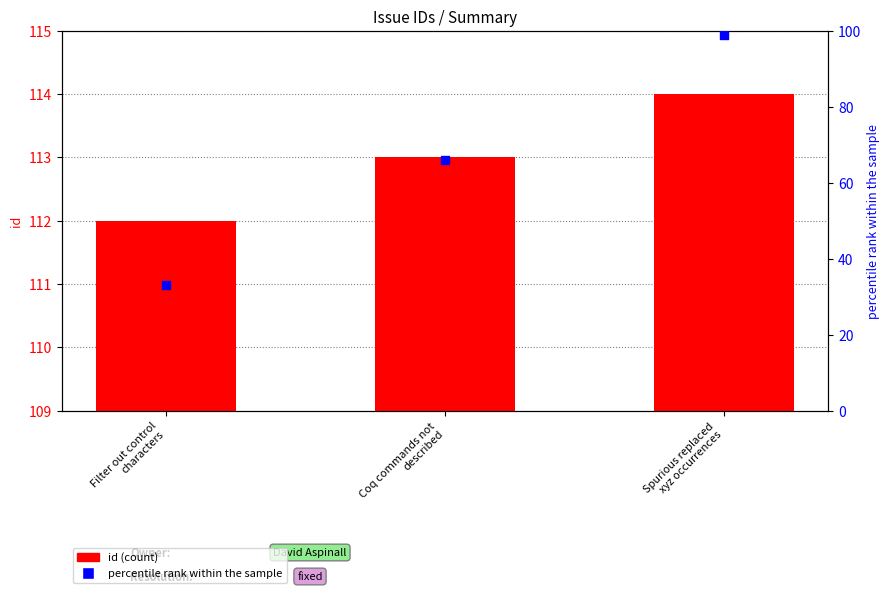

What are all the series names shown in the legend?

id, percentile rank within the sample